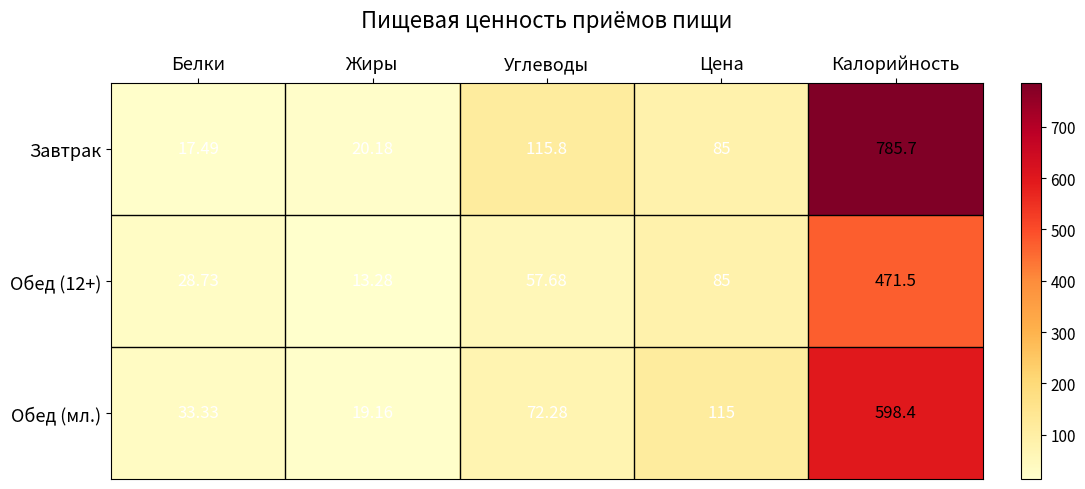

Where does the Обед (12+) series first go above 57?

Углеводы